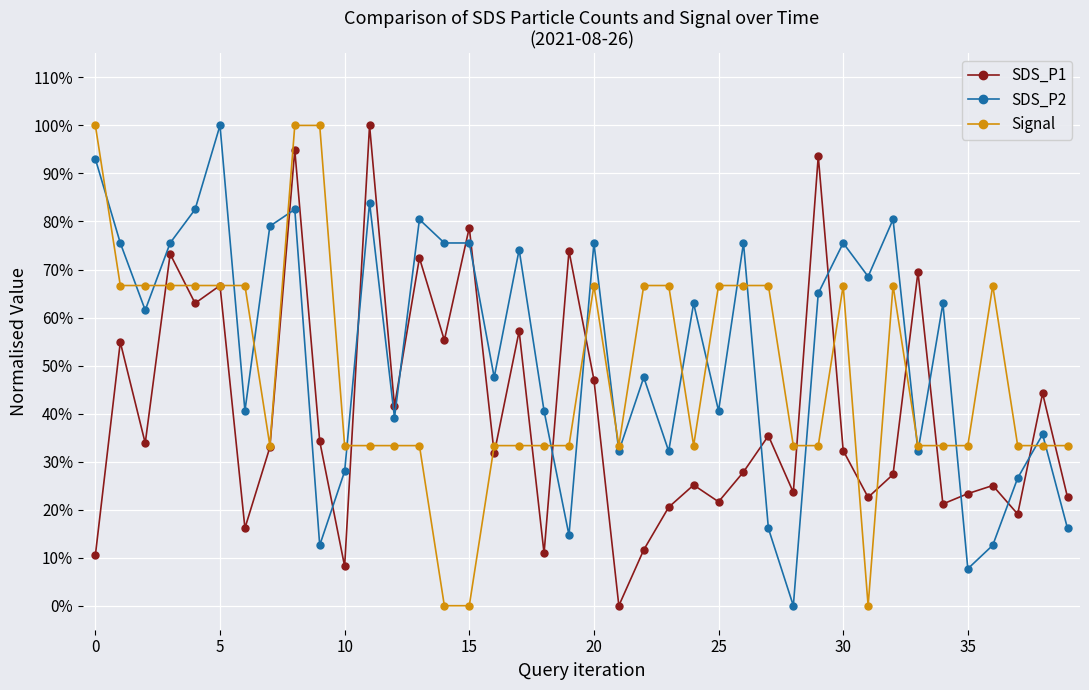

True or false: Signal has more than 0 points higher than both neighbors.

True